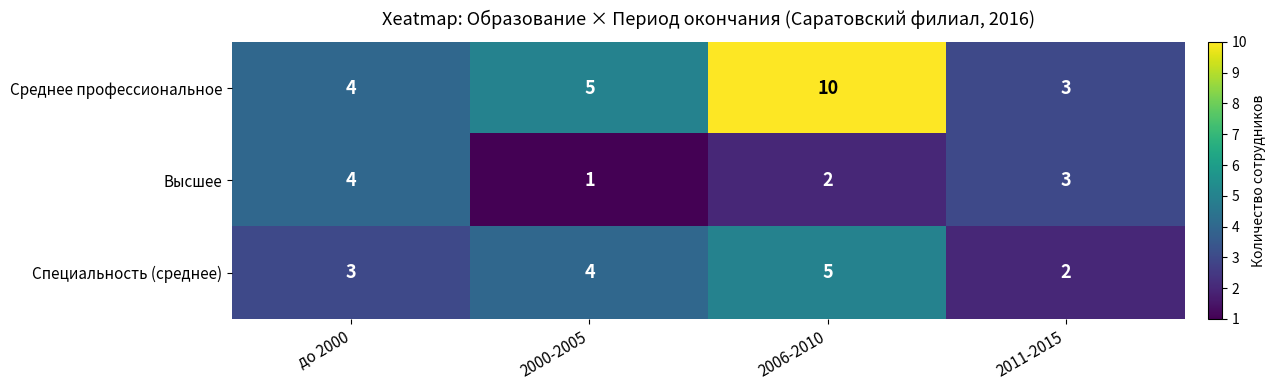

The value of Специальность (среднее) at 2011-2015 is 2. True or false?

True